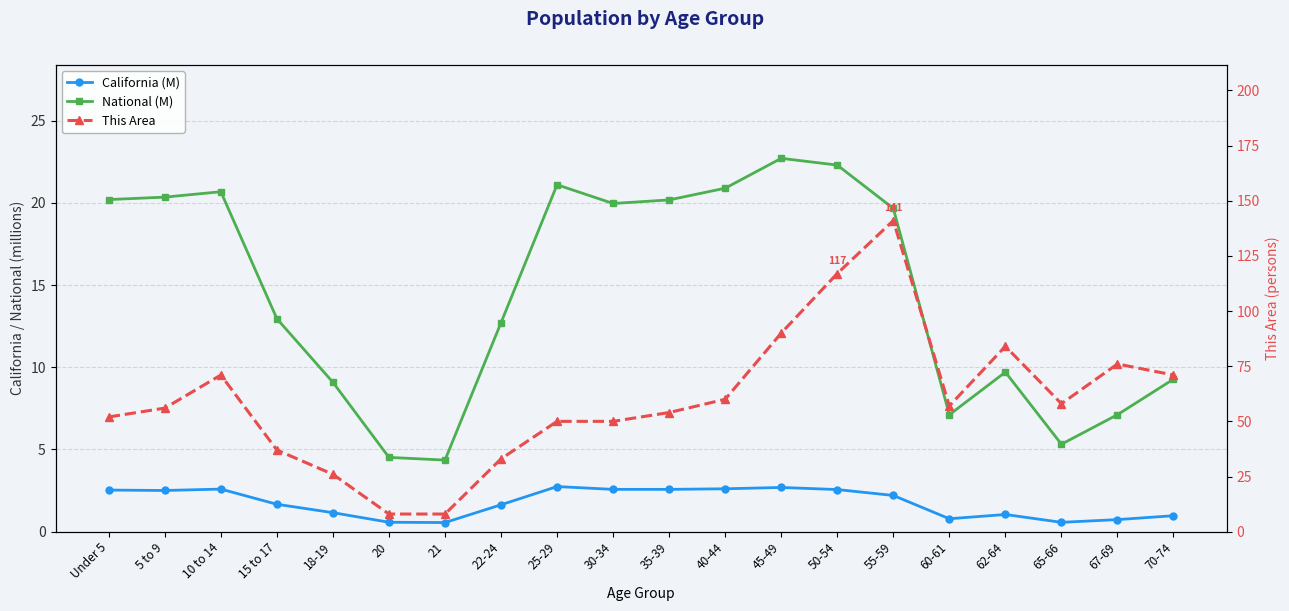

List the labels in order of National (M) value, smallest first.

21, 20, 65-66, 60-61, 67-69, 18-19, 70-74, 62-64, 22-24, 15 to 17, 55-59, 30-34, 35-39, Under 5, 5 to 9, 10 to 14, 40-44, 25-29, 50-54, 45-49